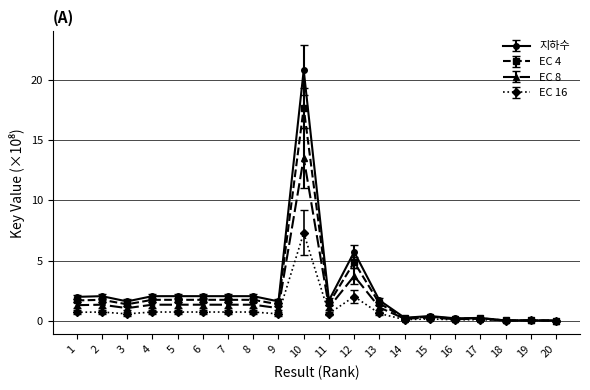

What is the value of the 지하수 point at the 5th from the left?

2.0